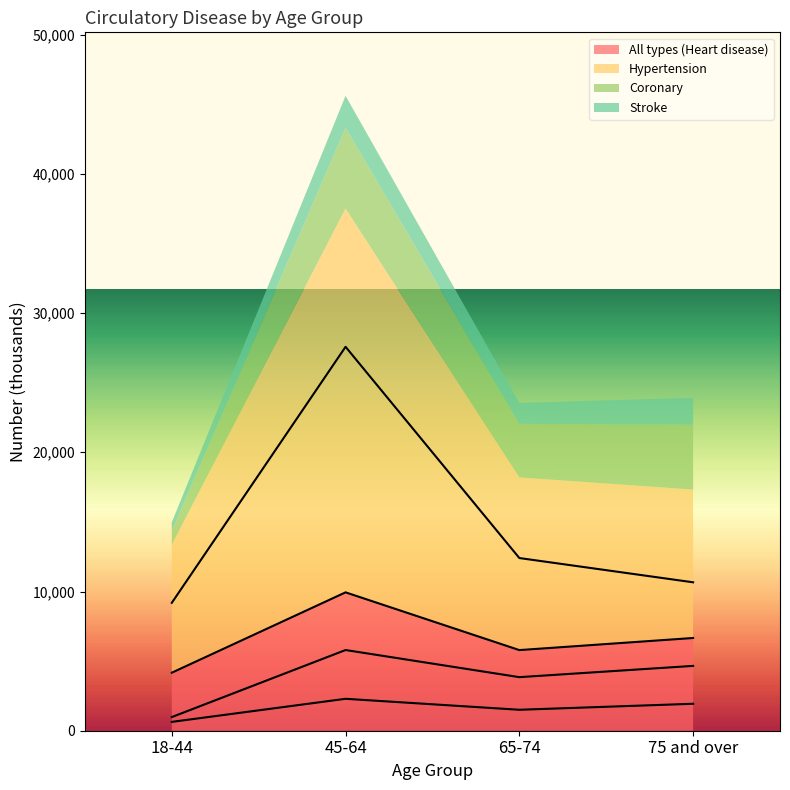

List the series in order of their peak value, lowest first.

Stroke, Coronary, All types (Heart disease), Hypertension